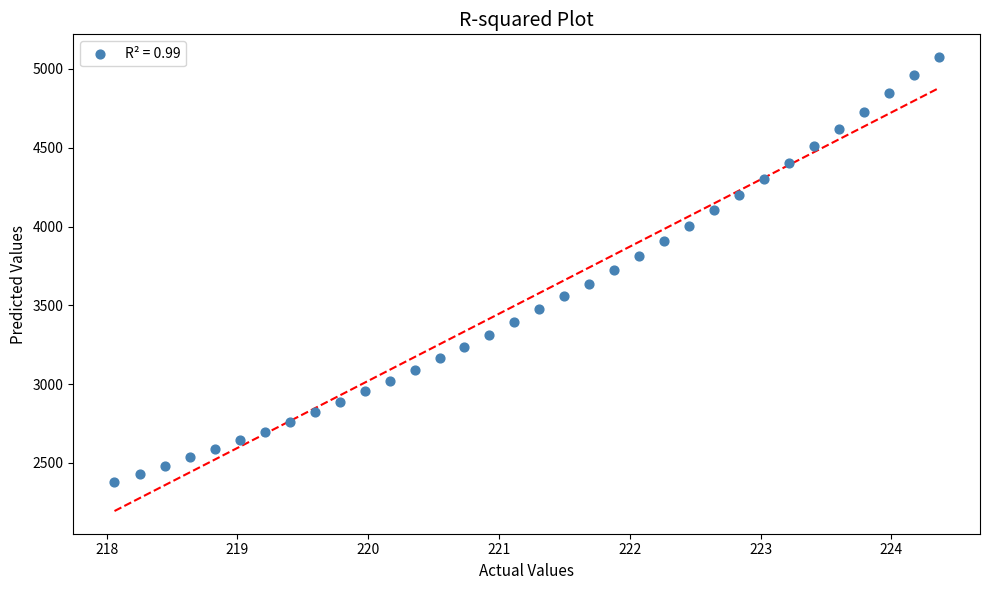

What is the range of Y values (max minus min)?

2694.8